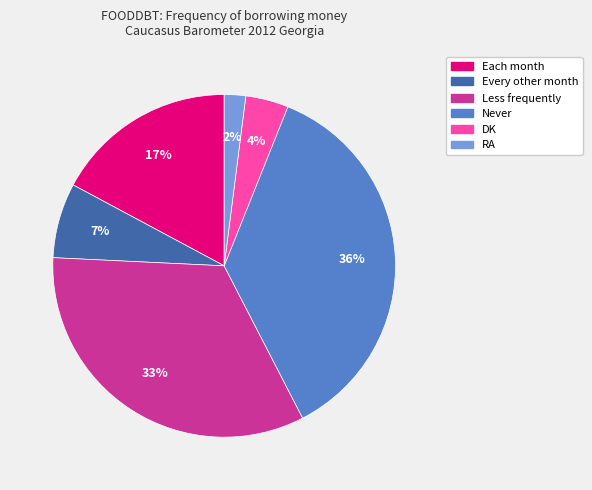

To the nearest percent, what is the combined percentage of RA and Never?

38%